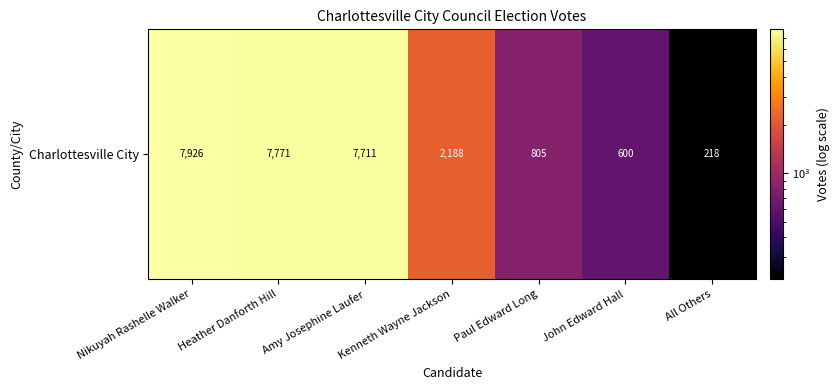

What is the maximum value shown in the chart?

7926